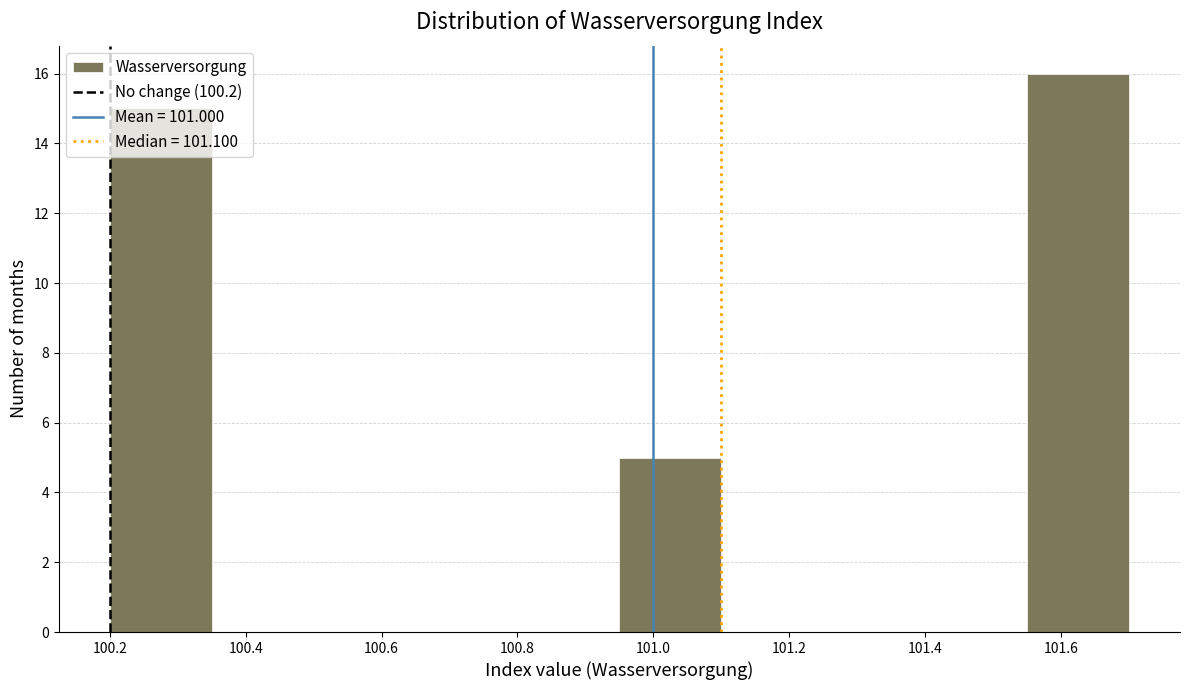

Which range on the x-axis has the tallest bar?

101.55 to 101.70